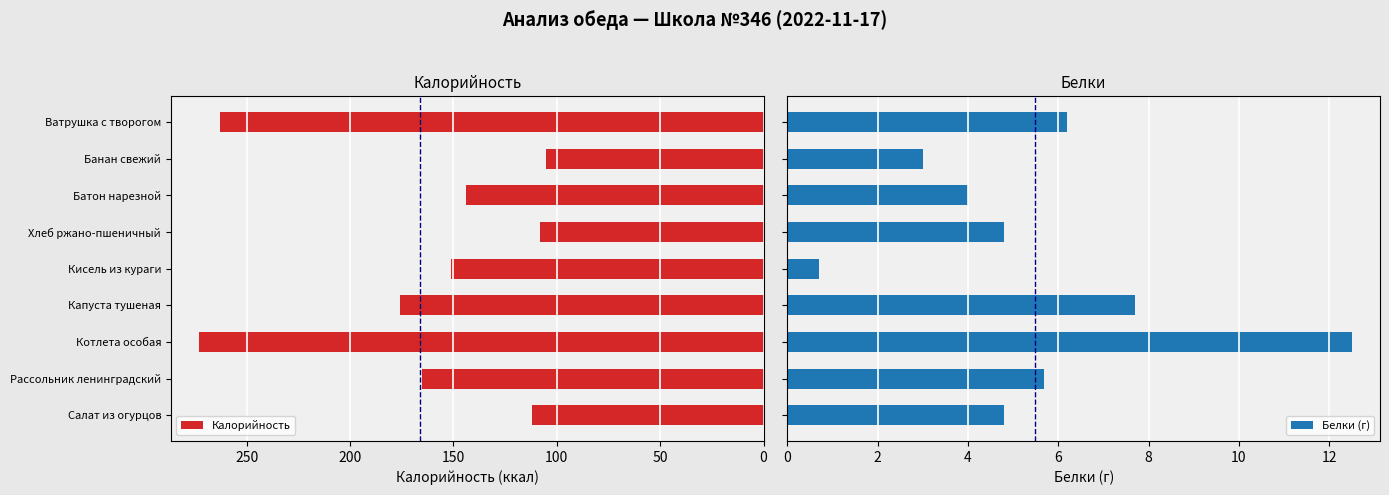

What is the value of the Белки bar at the 2nd from the left?

5.7